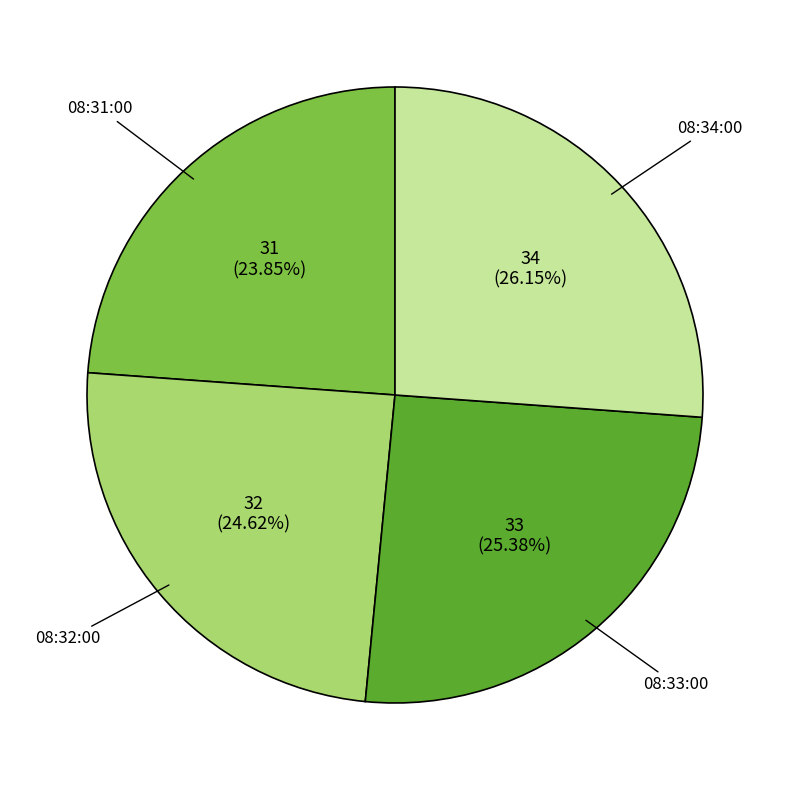

Rank the categories by value from lowest to highest.

08:31:00, 08:32:00, 08:33:00, 08:34:00